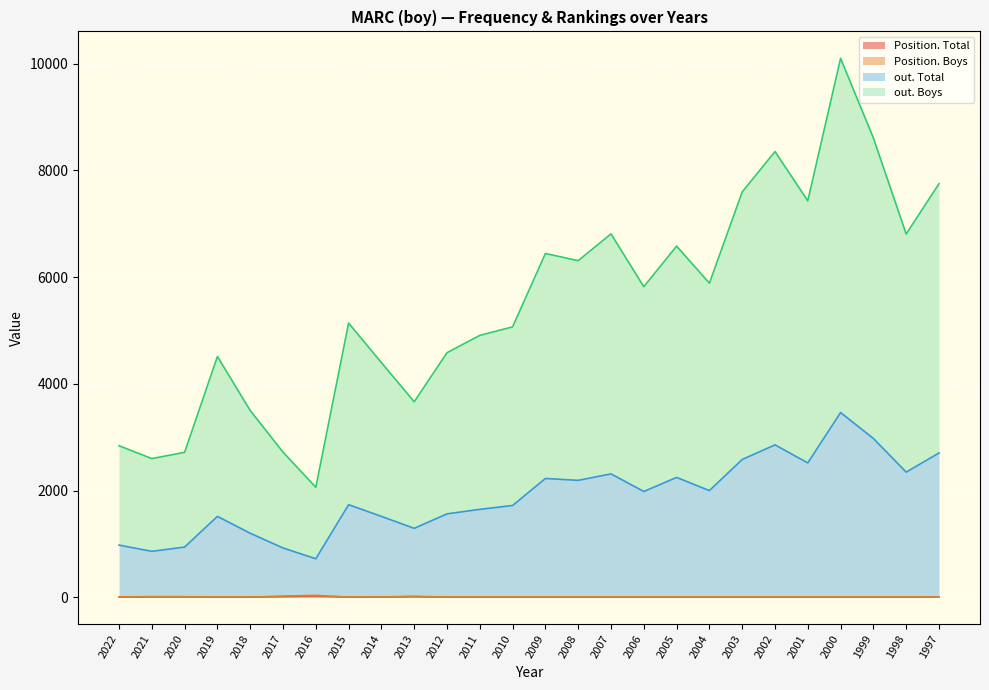

What is the highest value of the out. Boys series?

10098